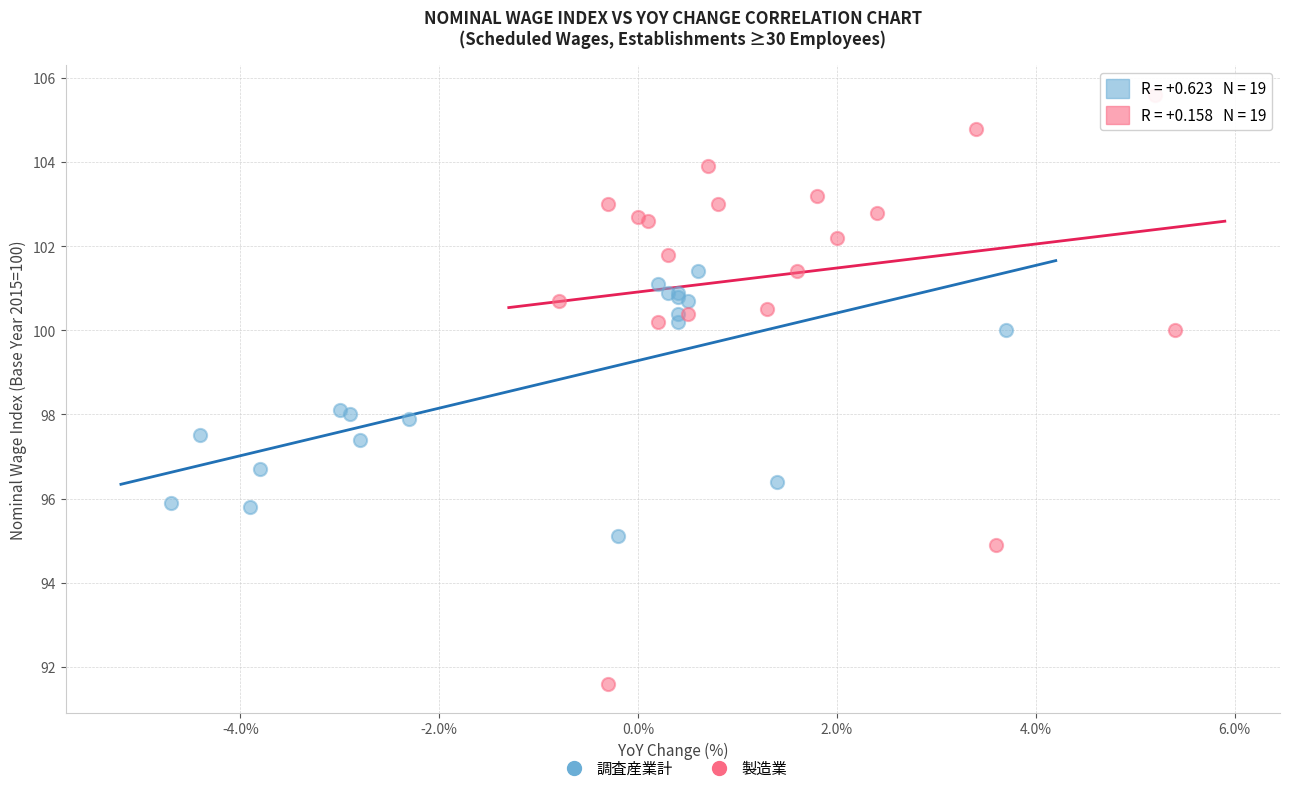

Which series reaches the minimum Y coordinate?

製造業